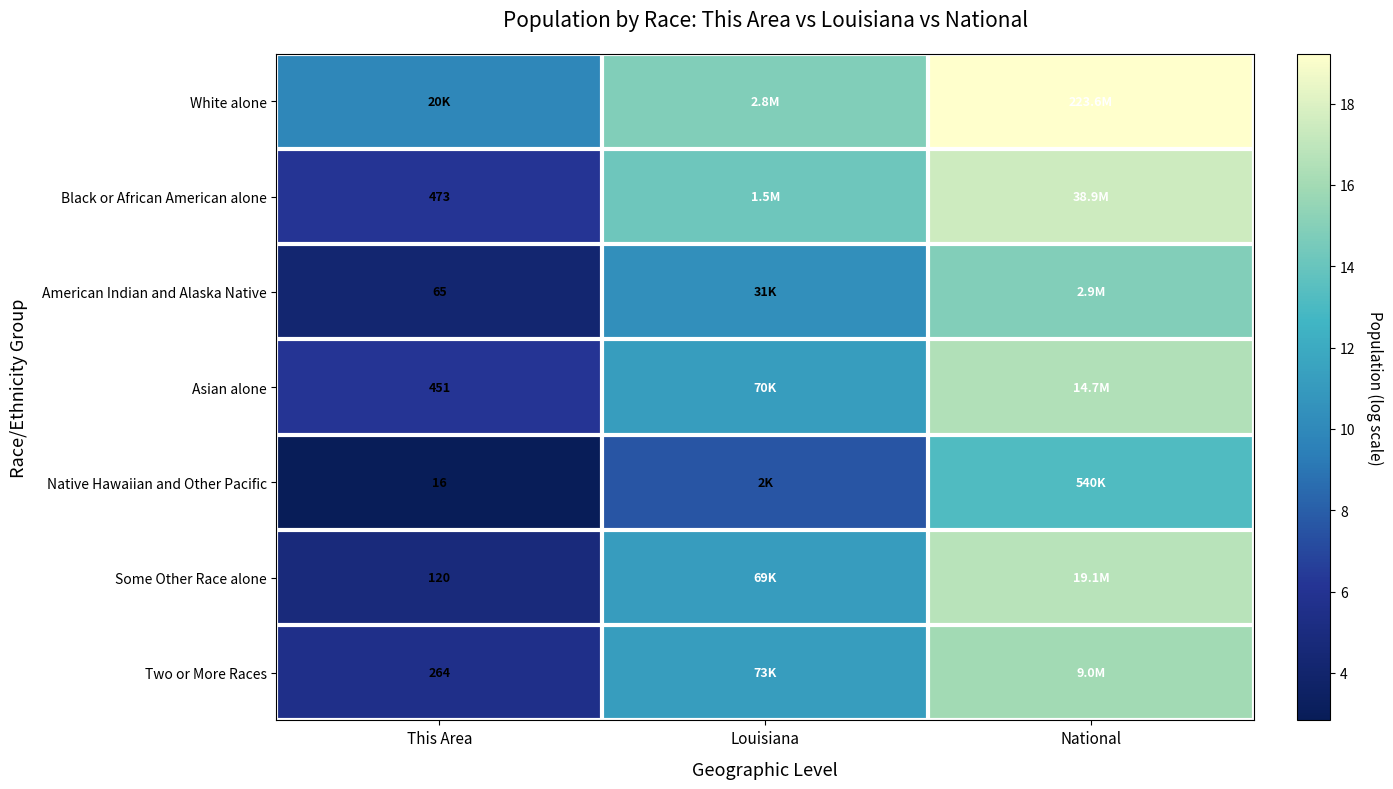

How many data points in Black or African American alone are above 14?

2